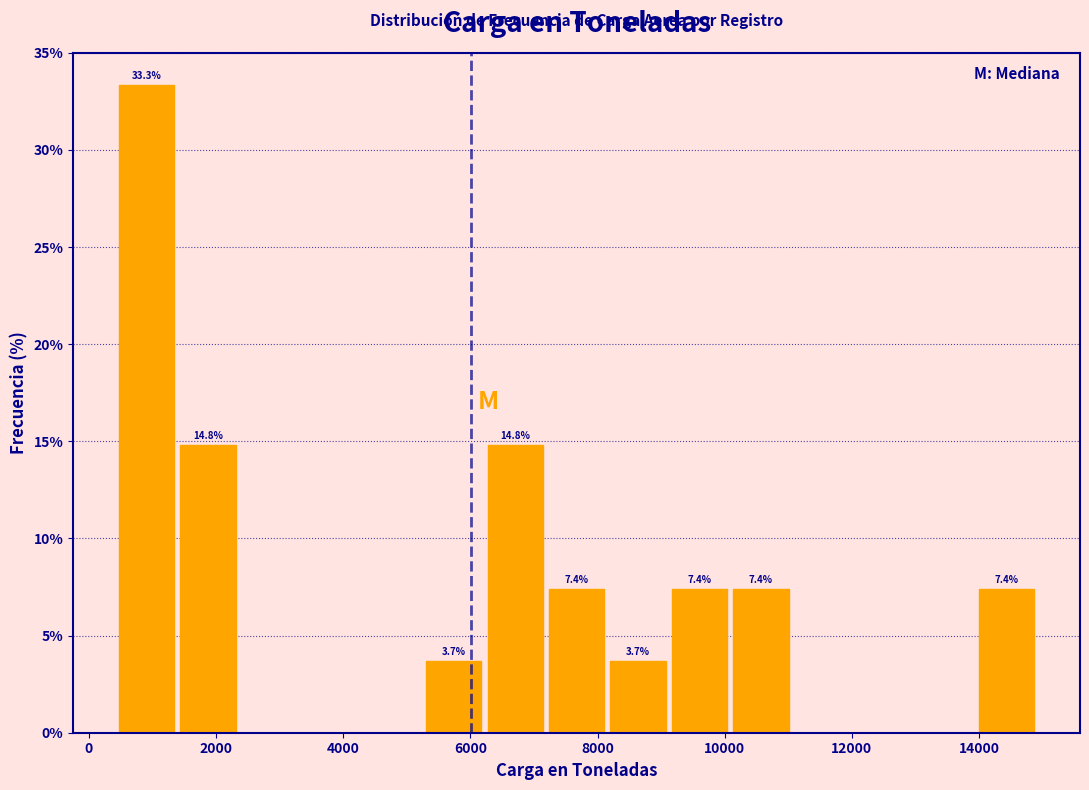

Which range on the x-axis has the tallest bar?

400 to 1400